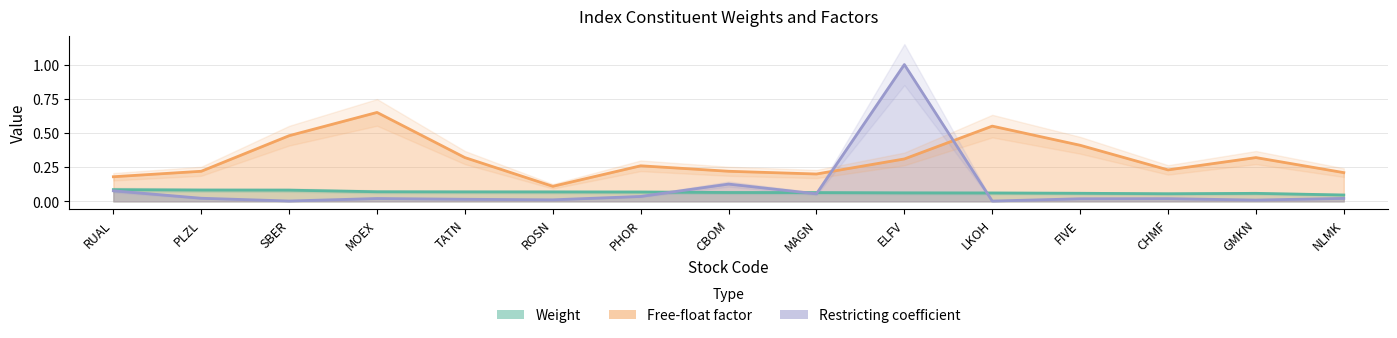

True or false: Free-float factor and Weight intersect in this chart.

False